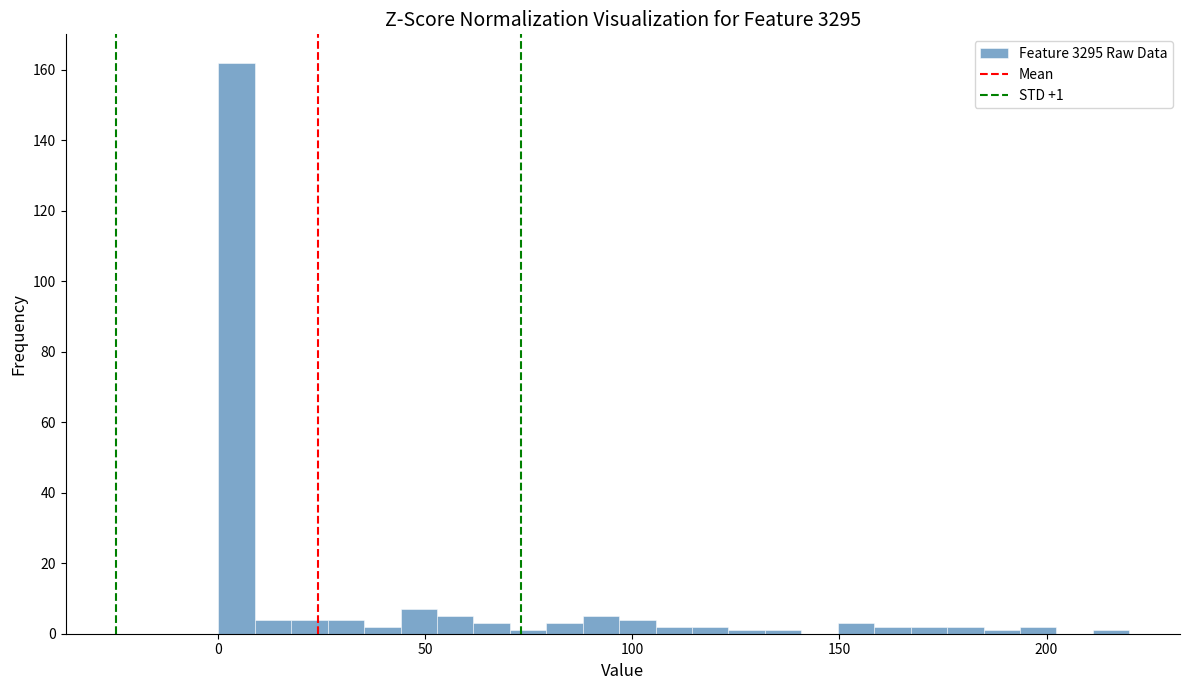

Around what value on the x-axis is the tallest bar? Give the approximate position of its centre, as read against the axis.

5